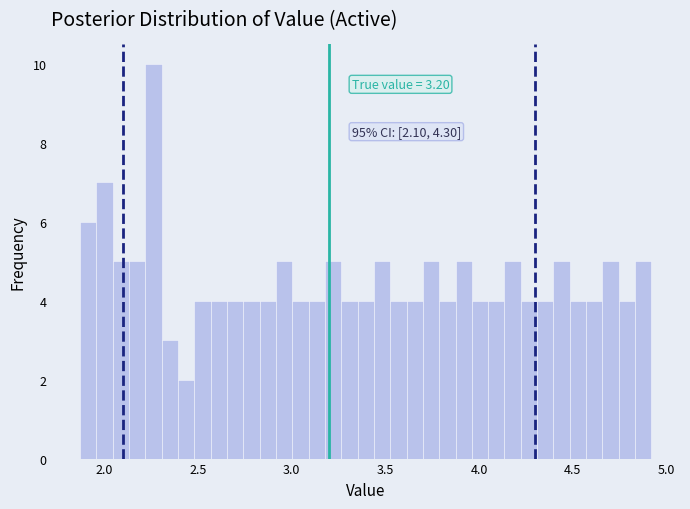

Read against the x-axis, roughly where is the centre of the tallest bar?

2.25